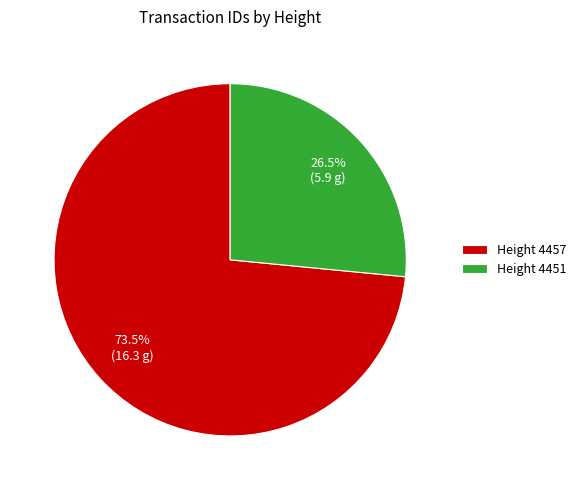

What is the smallest slice in the pie chart?

Height 4451